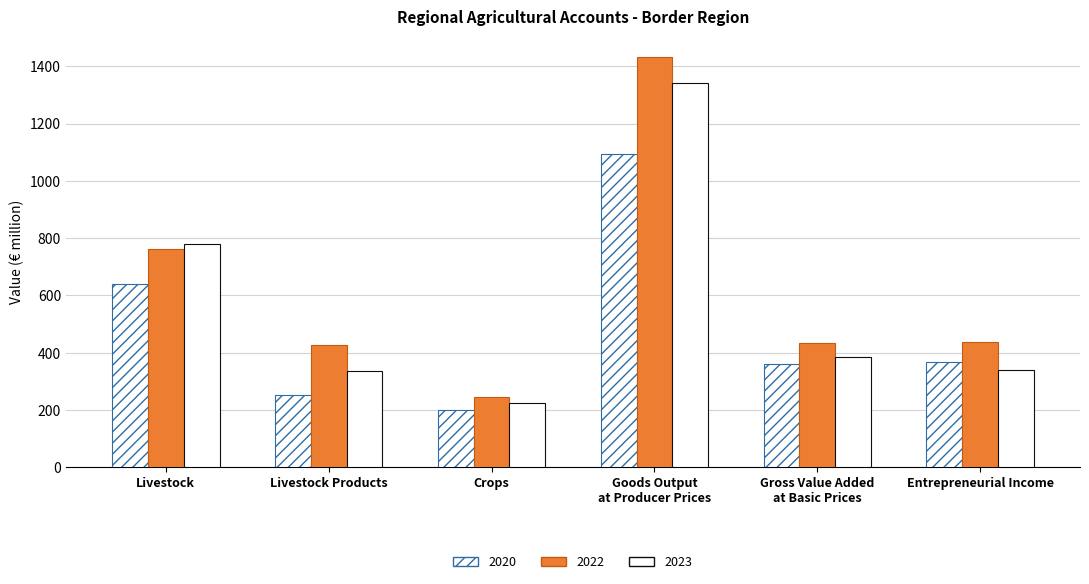

Count the number of categories in the chart.

6